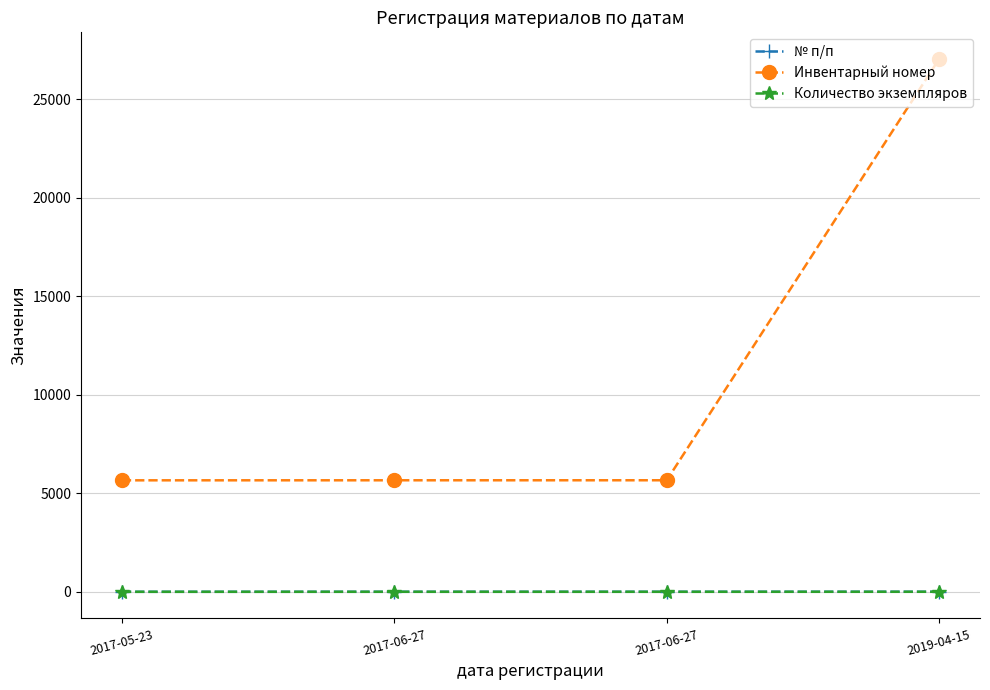

How many data points in Инвентарный номер are less than 5661?

2